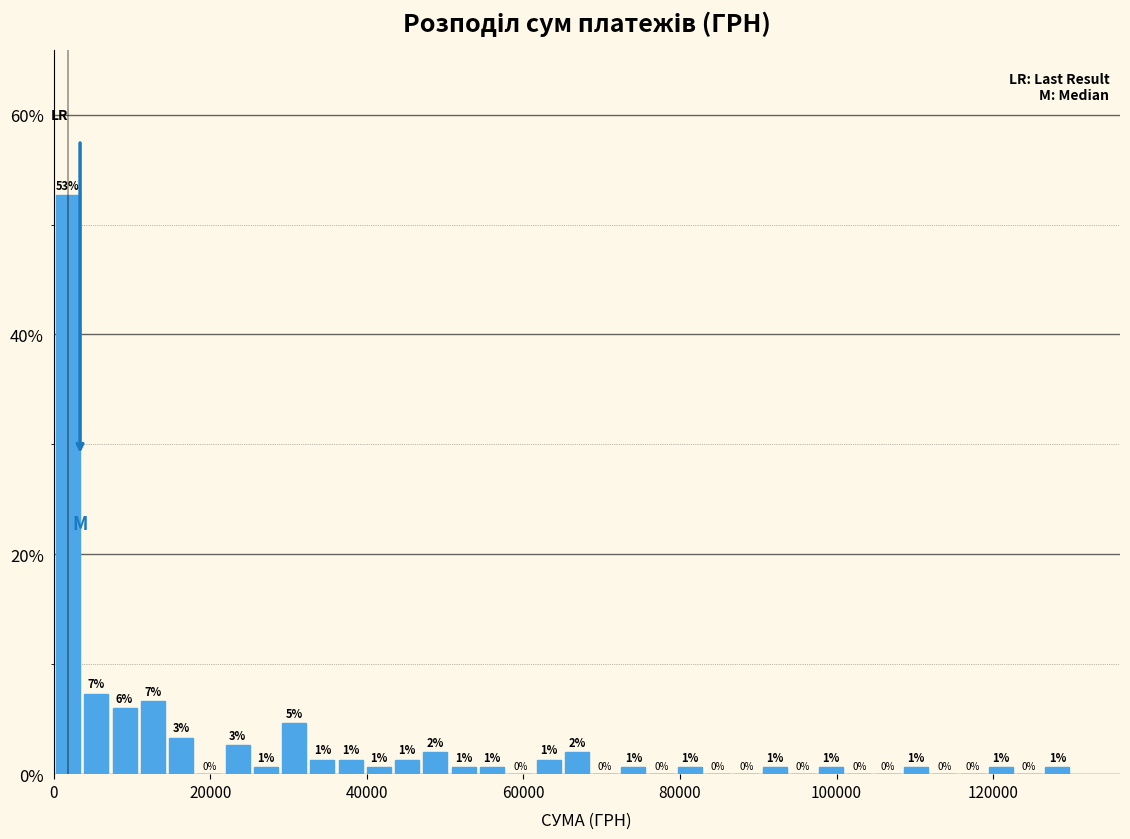

Around what value on the x-axis is the tallest bar? Give the approximate position of its centre, as read against the axis.

2000